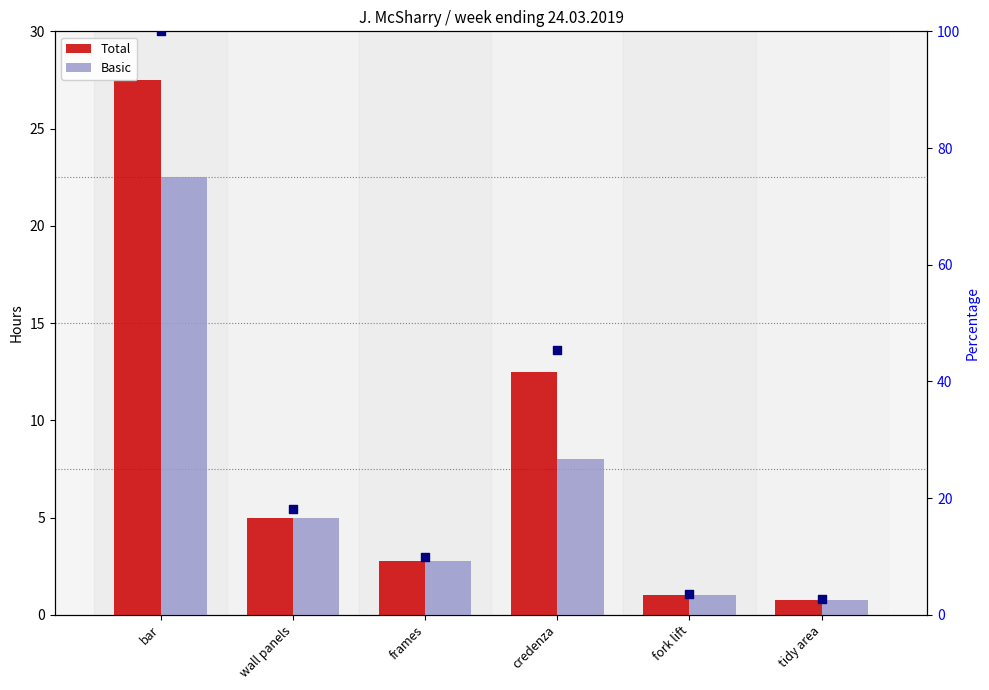

Which series has the largest total across all categories?

percentile rank (Total)